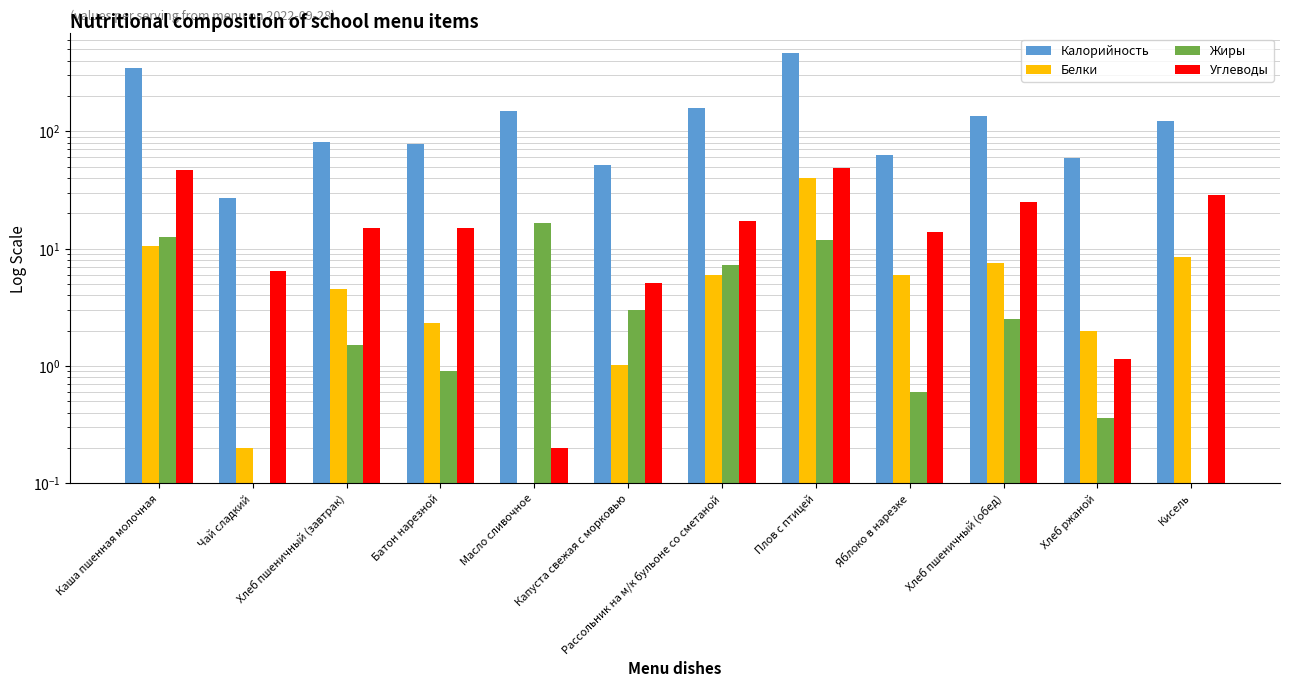

At which category is the sum across all series the highest?

Плов с птицей